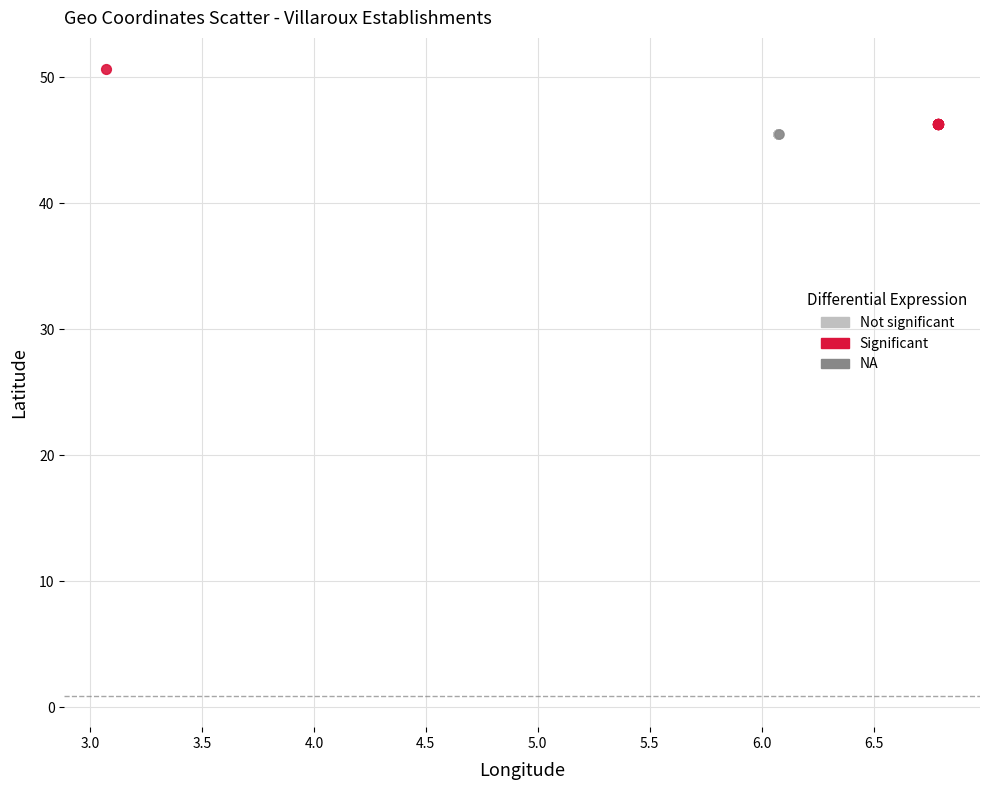

What are all the series names shown in the legend?

Not significant, Significant, NA